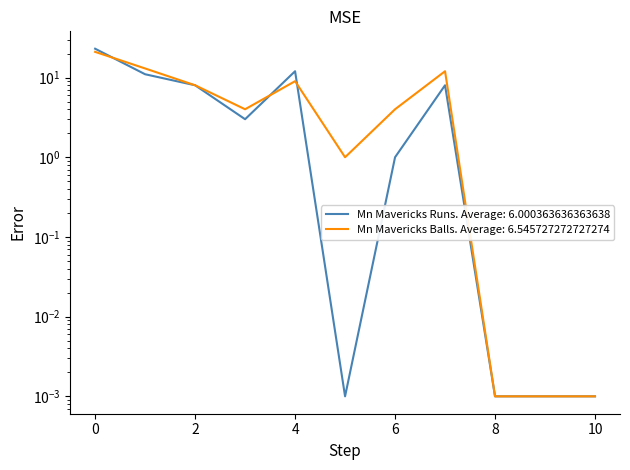

True or false: Mn Mavericks Runs has more than 2 points higher than both neighbors.

False